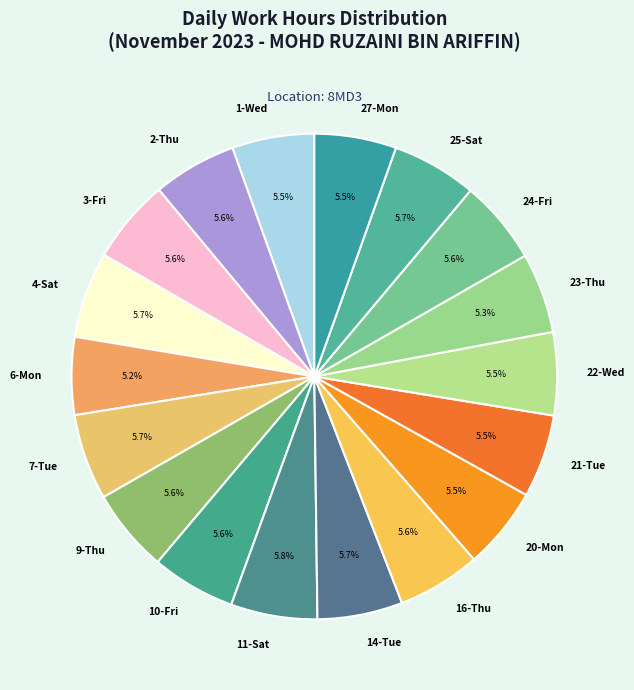

What is the total percentage of 1-Wed and 21-Tue?

11.0%